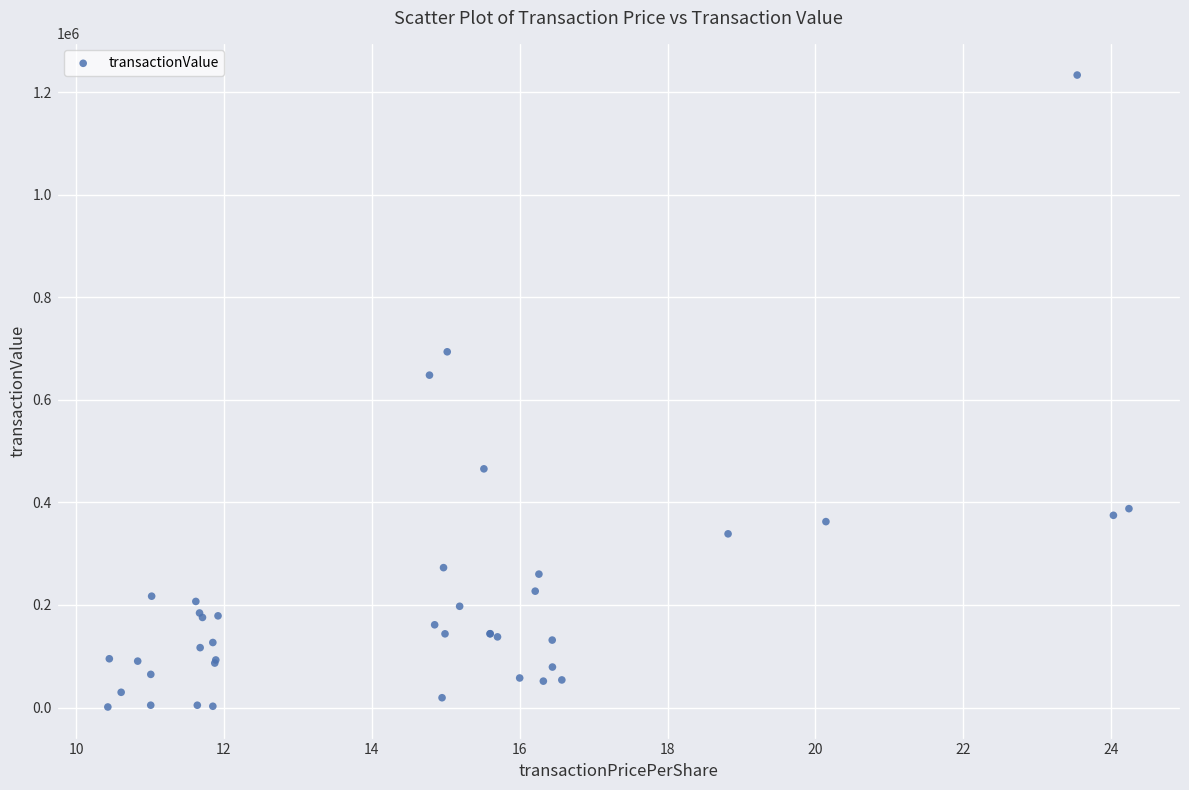

What Y value in the scatter plot is closest to 617269?

648221